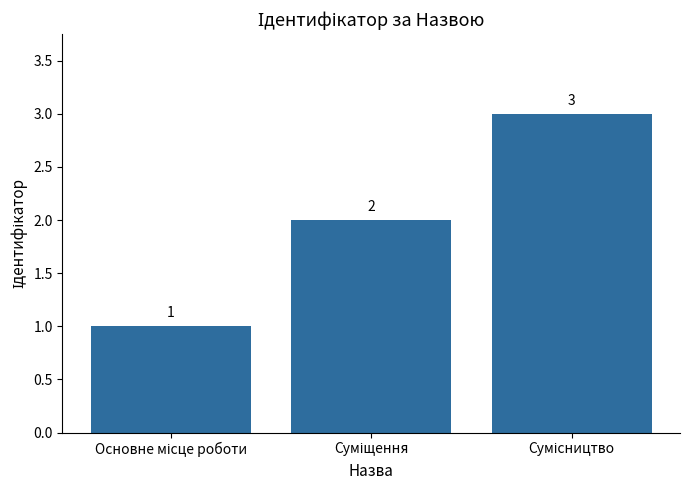

Count the values in the range 1 to 3.

3